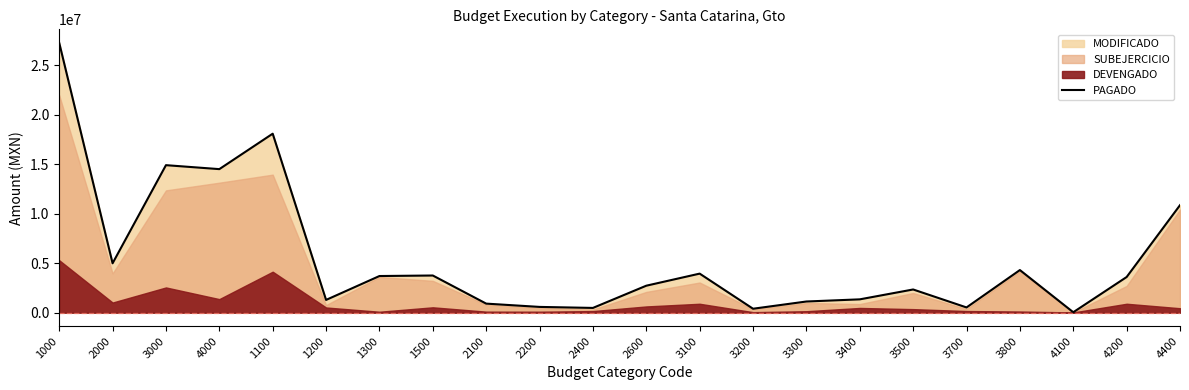

What is the change in value from 2400 to 3200?

-81714.0